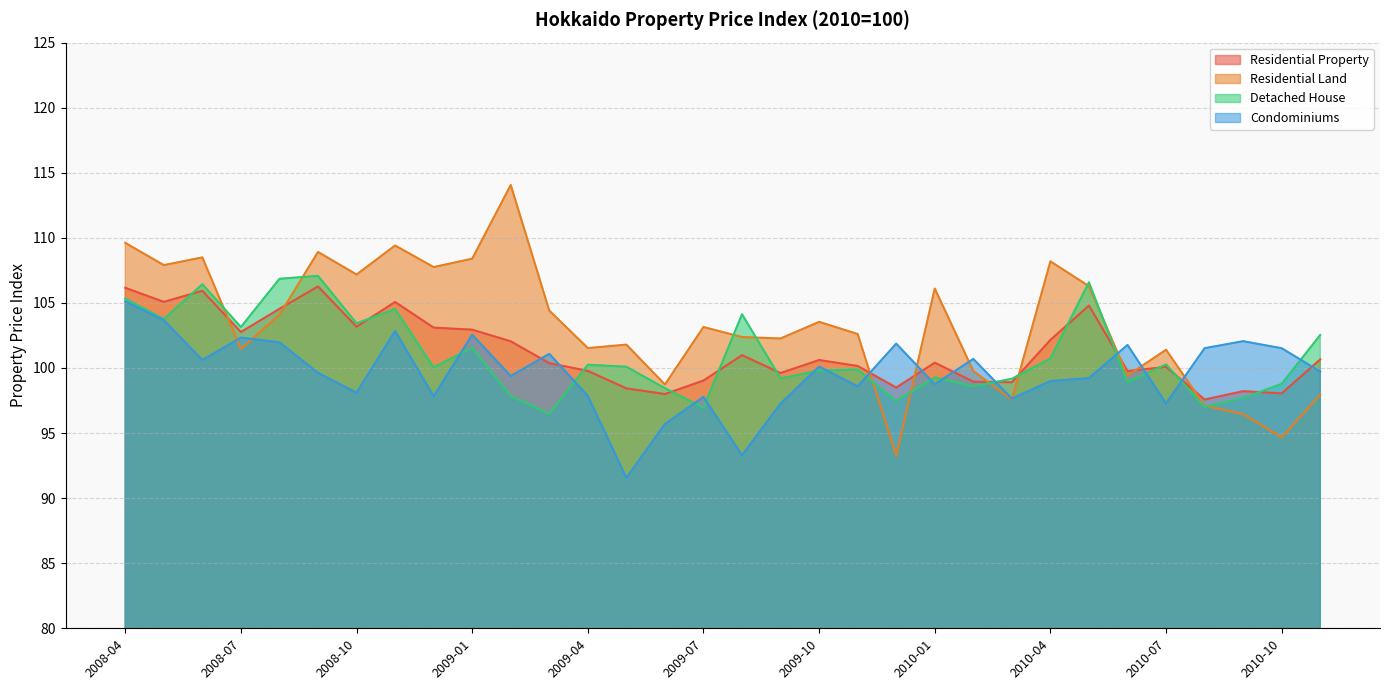

What is the sum of the Residential Land values at 2009-09 and 2008-12?

210.0